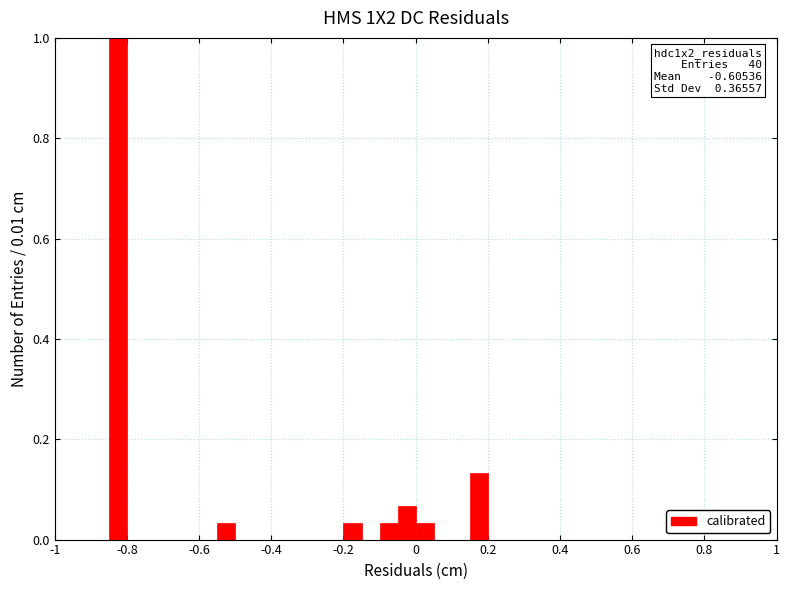

Read against the x-axis, roughly where is the centre of the tallest bar?

-0.82